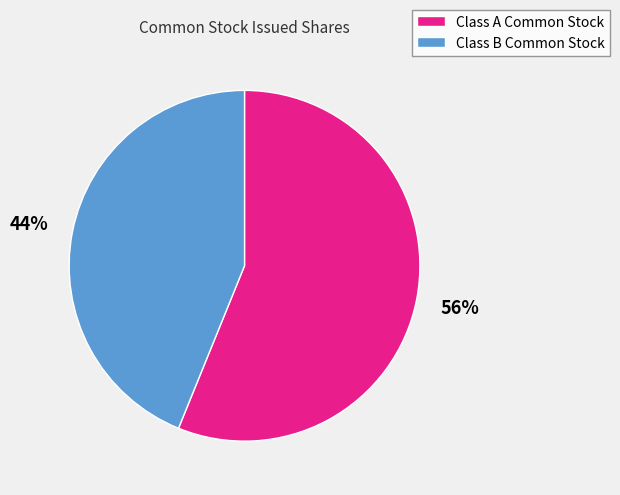

Is it true that Class B Common Stock is 34% of the pie?

False